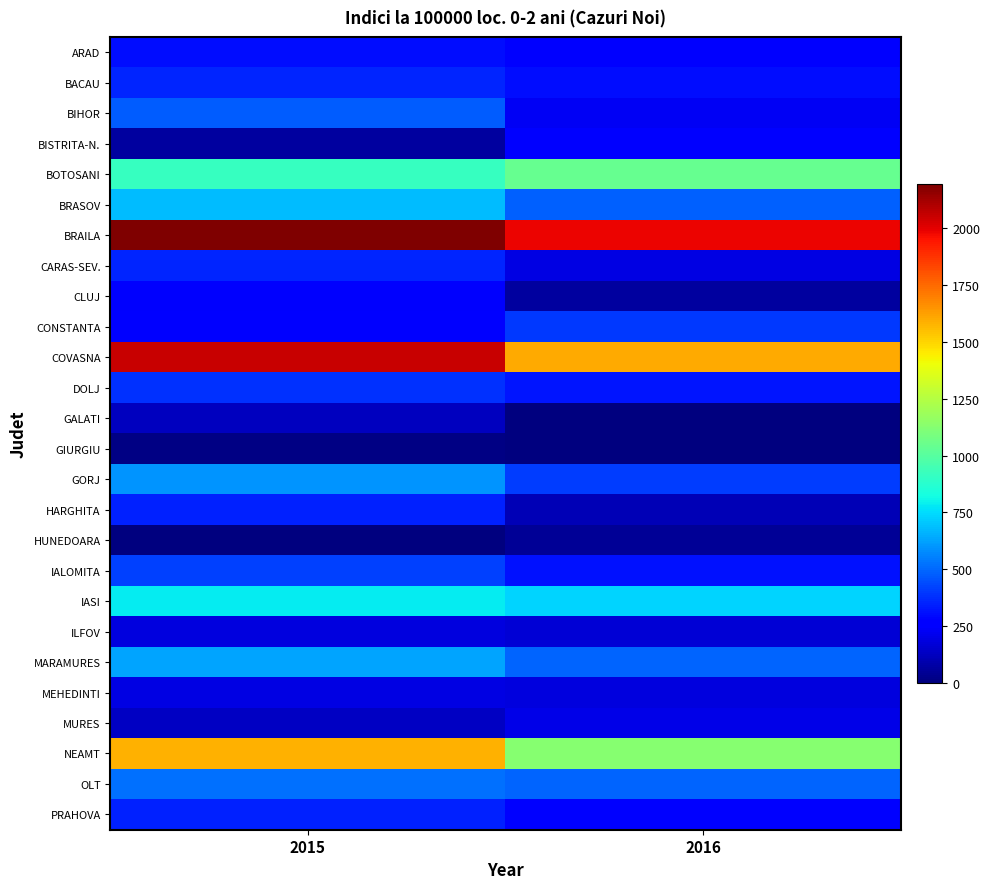

What is the greatest value displayed?

2195.1